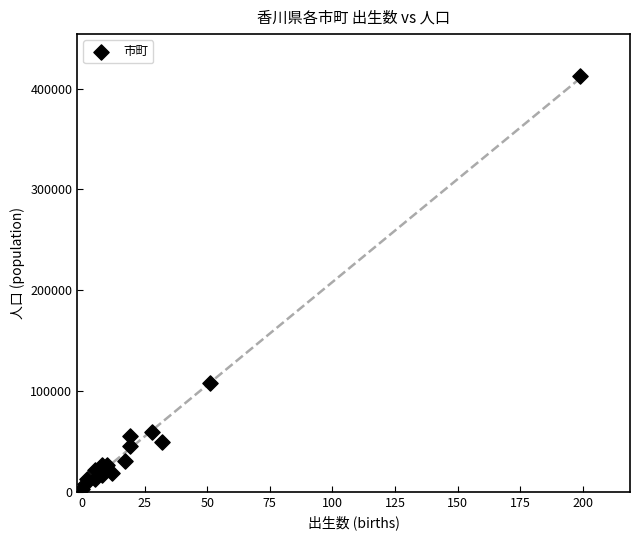

What Y value in the scatter plot is closest to 207900?

108358